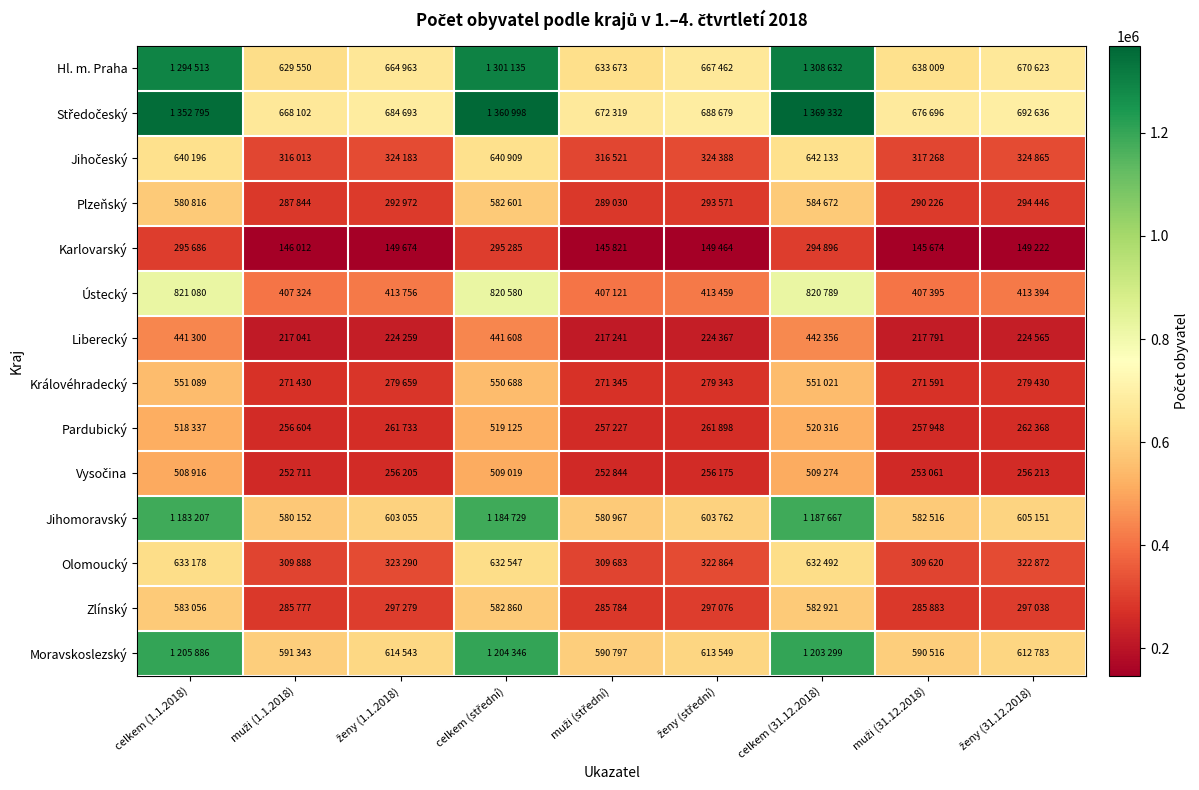

Rank the series at ženy (1.1.2018) from highest to lowest value.

Středočeský, Hl. m. Praha, Moravskoslezský, Jihomoravský, Ústecký, Jihočeský, Olomoucký, Zlínský, Plzeňský, Královéhradecký, Pardubický, Vysočina, Liberecký, Karlovarský